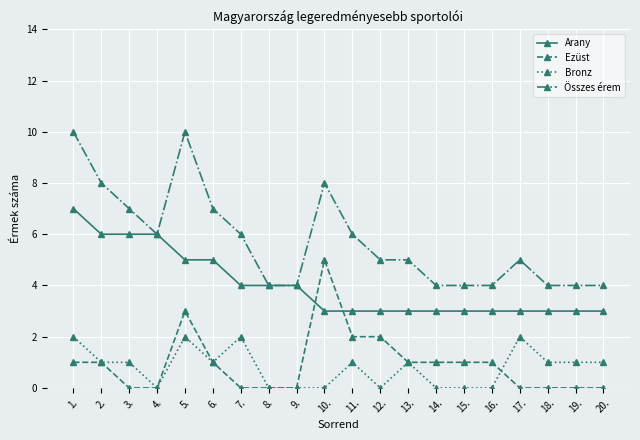

Reading left to right, what are all the values shown in this chart?

Arany: 7	6	6	6	5	5	4	4	4	3	3	3	3	3	3	3	3	3	3	3
Ezüst: 1	1	0	0	3	1	0	0	0	5	2	2	1	1	1	1	0	0	0	0
Bronz: 2	1	1	0	2	1	2	0	0	0	1	0	1	0	0	0	2	1	1	1
Összes érem: 10	8	7	6	10	7	6	4	4	8	6	5	5	4	4	4	5	4	4	4